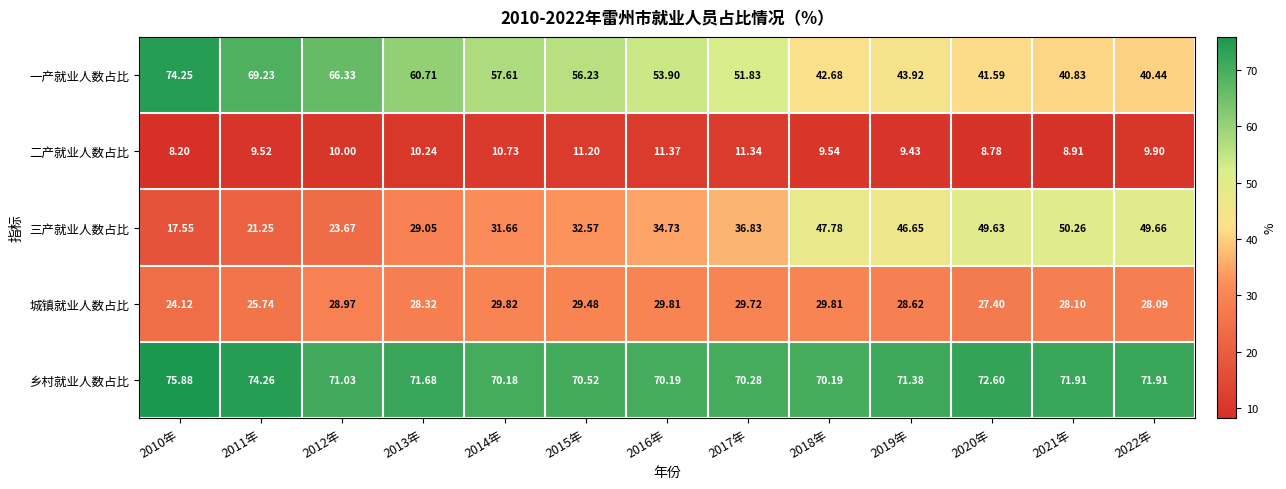

Which series changed the most between 2015年 and 2017年?

一产就业人数占比